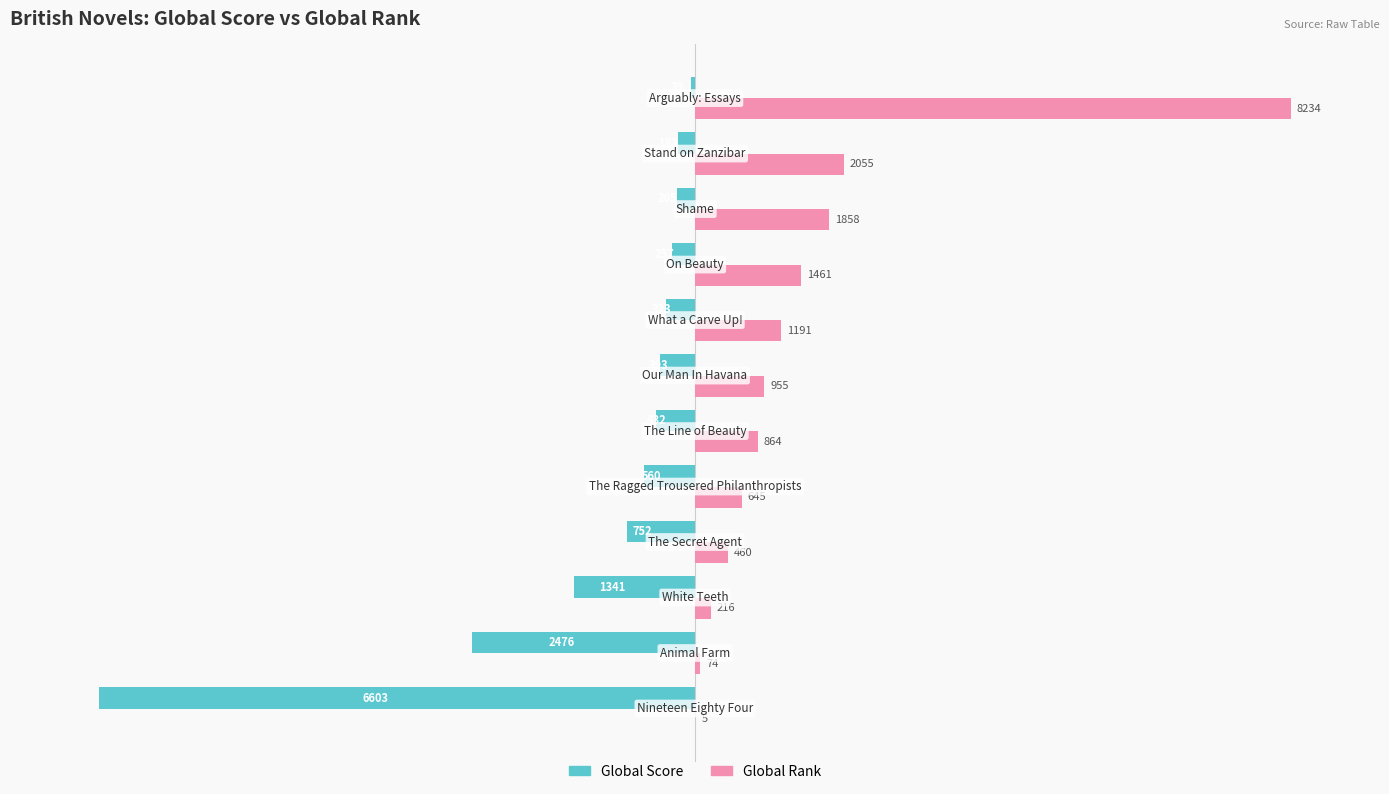

What are all the series names shown in the legend?

Global Score, Global Rank